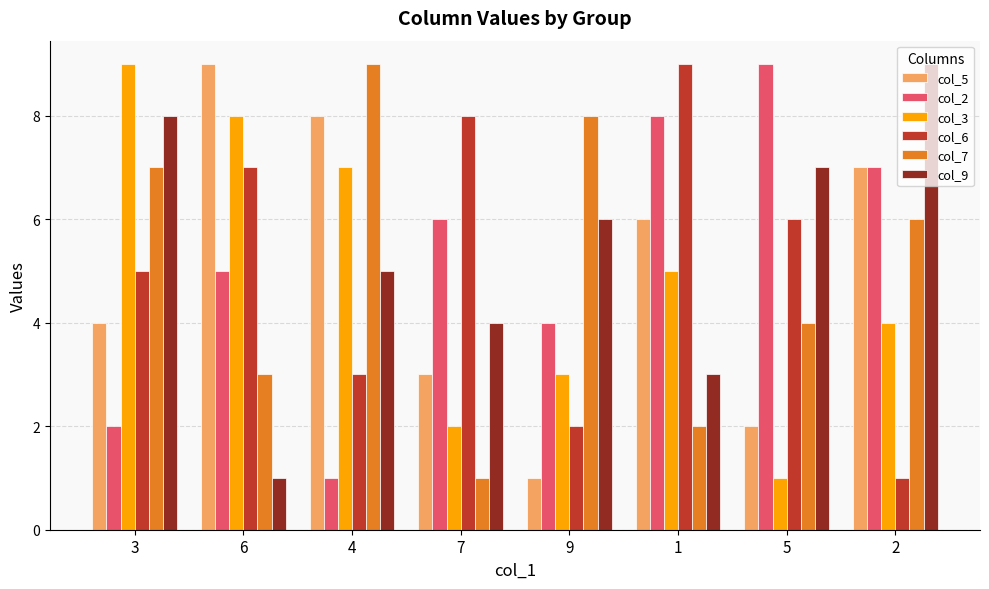

The value of col_2 at 1 is 10. True or false?

False